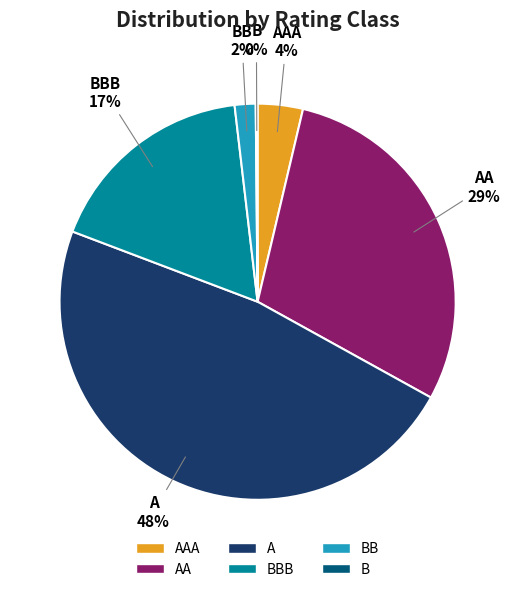

Is there any slice that represents more than half of the pie?

No